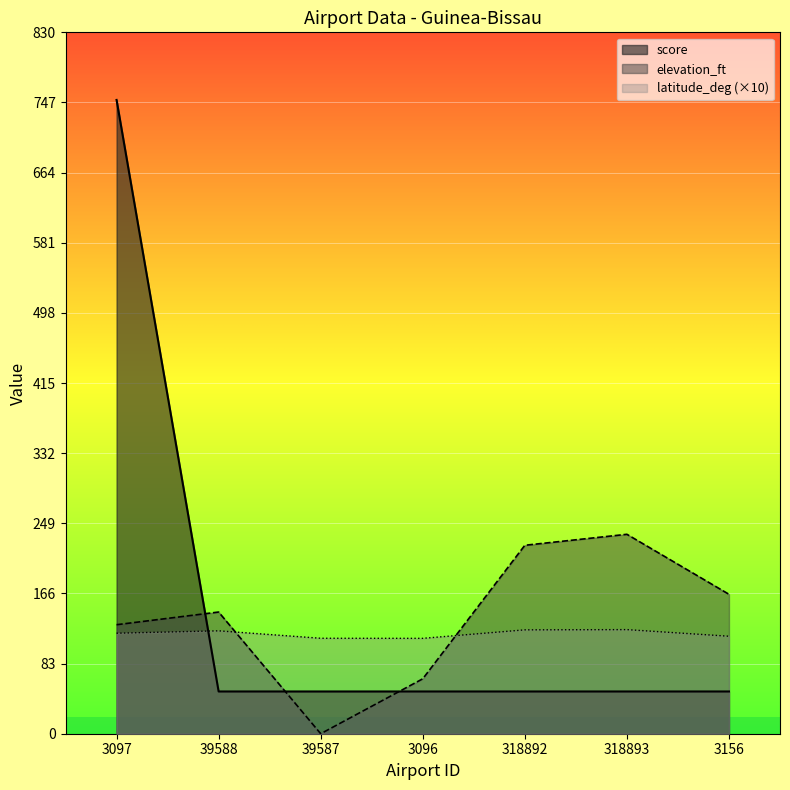

What value does the score series have at 3156?

50.0